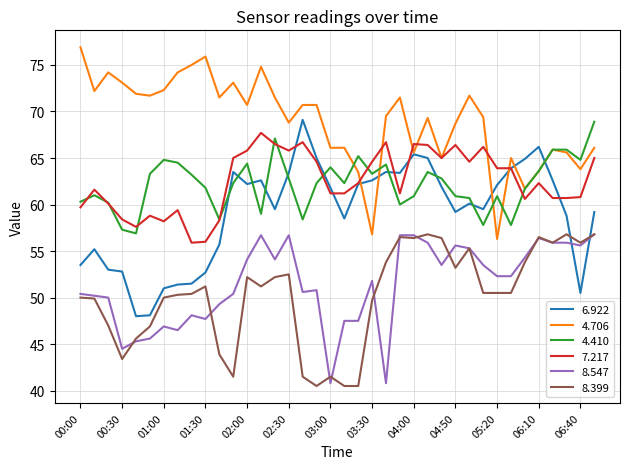

True or false: 4.706 and 8.547 cross at least once.

False